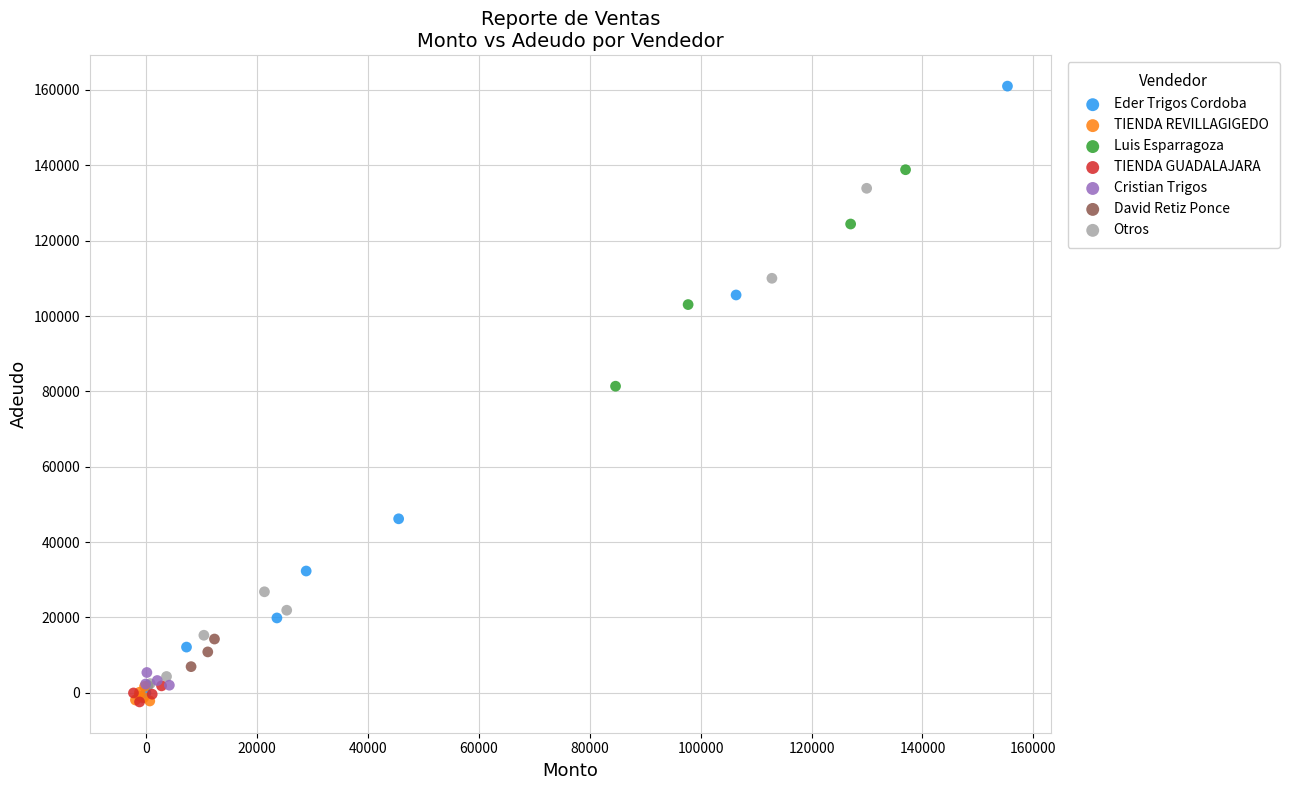

Which series has the widest spread of Y values?

Eder Trigos Cordoba